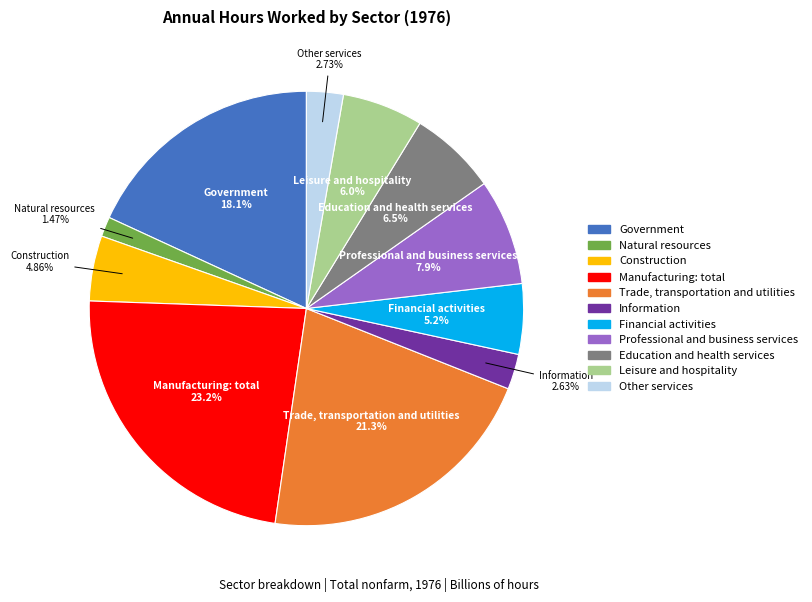

To the nearest percent, what portion does Government represent?

18%